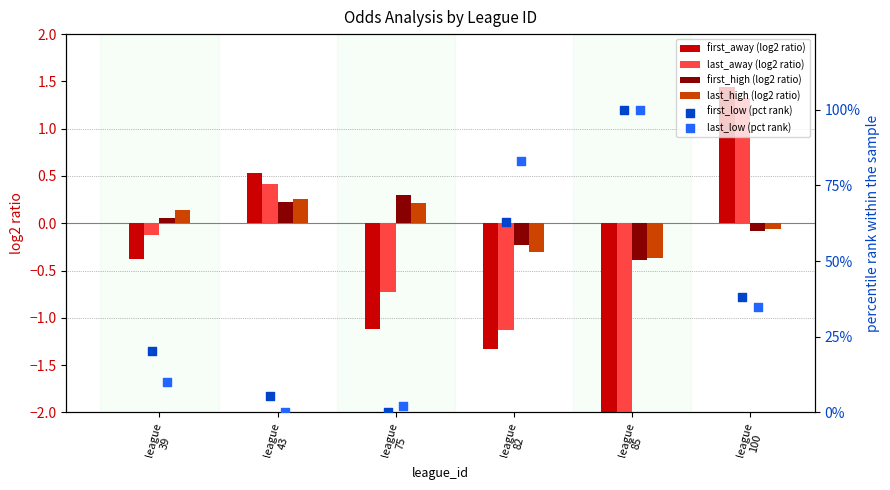

What are all the series names shown in the legend?

first_away (log2 ratio), last_away (log2 ratio), first_high (log2 ratio), last_high (log2 ratio), first_low (pct rank), last_low (pct rank)